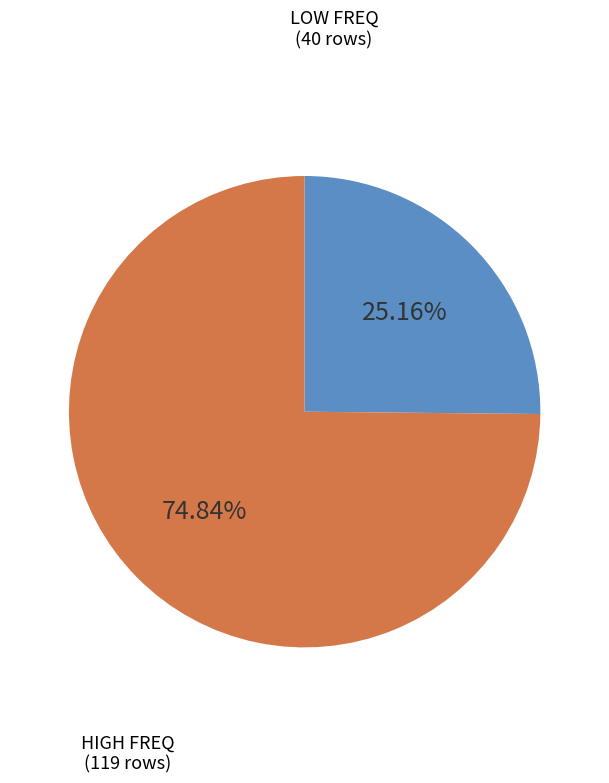

Is there a majority slice in this chart?

Yes